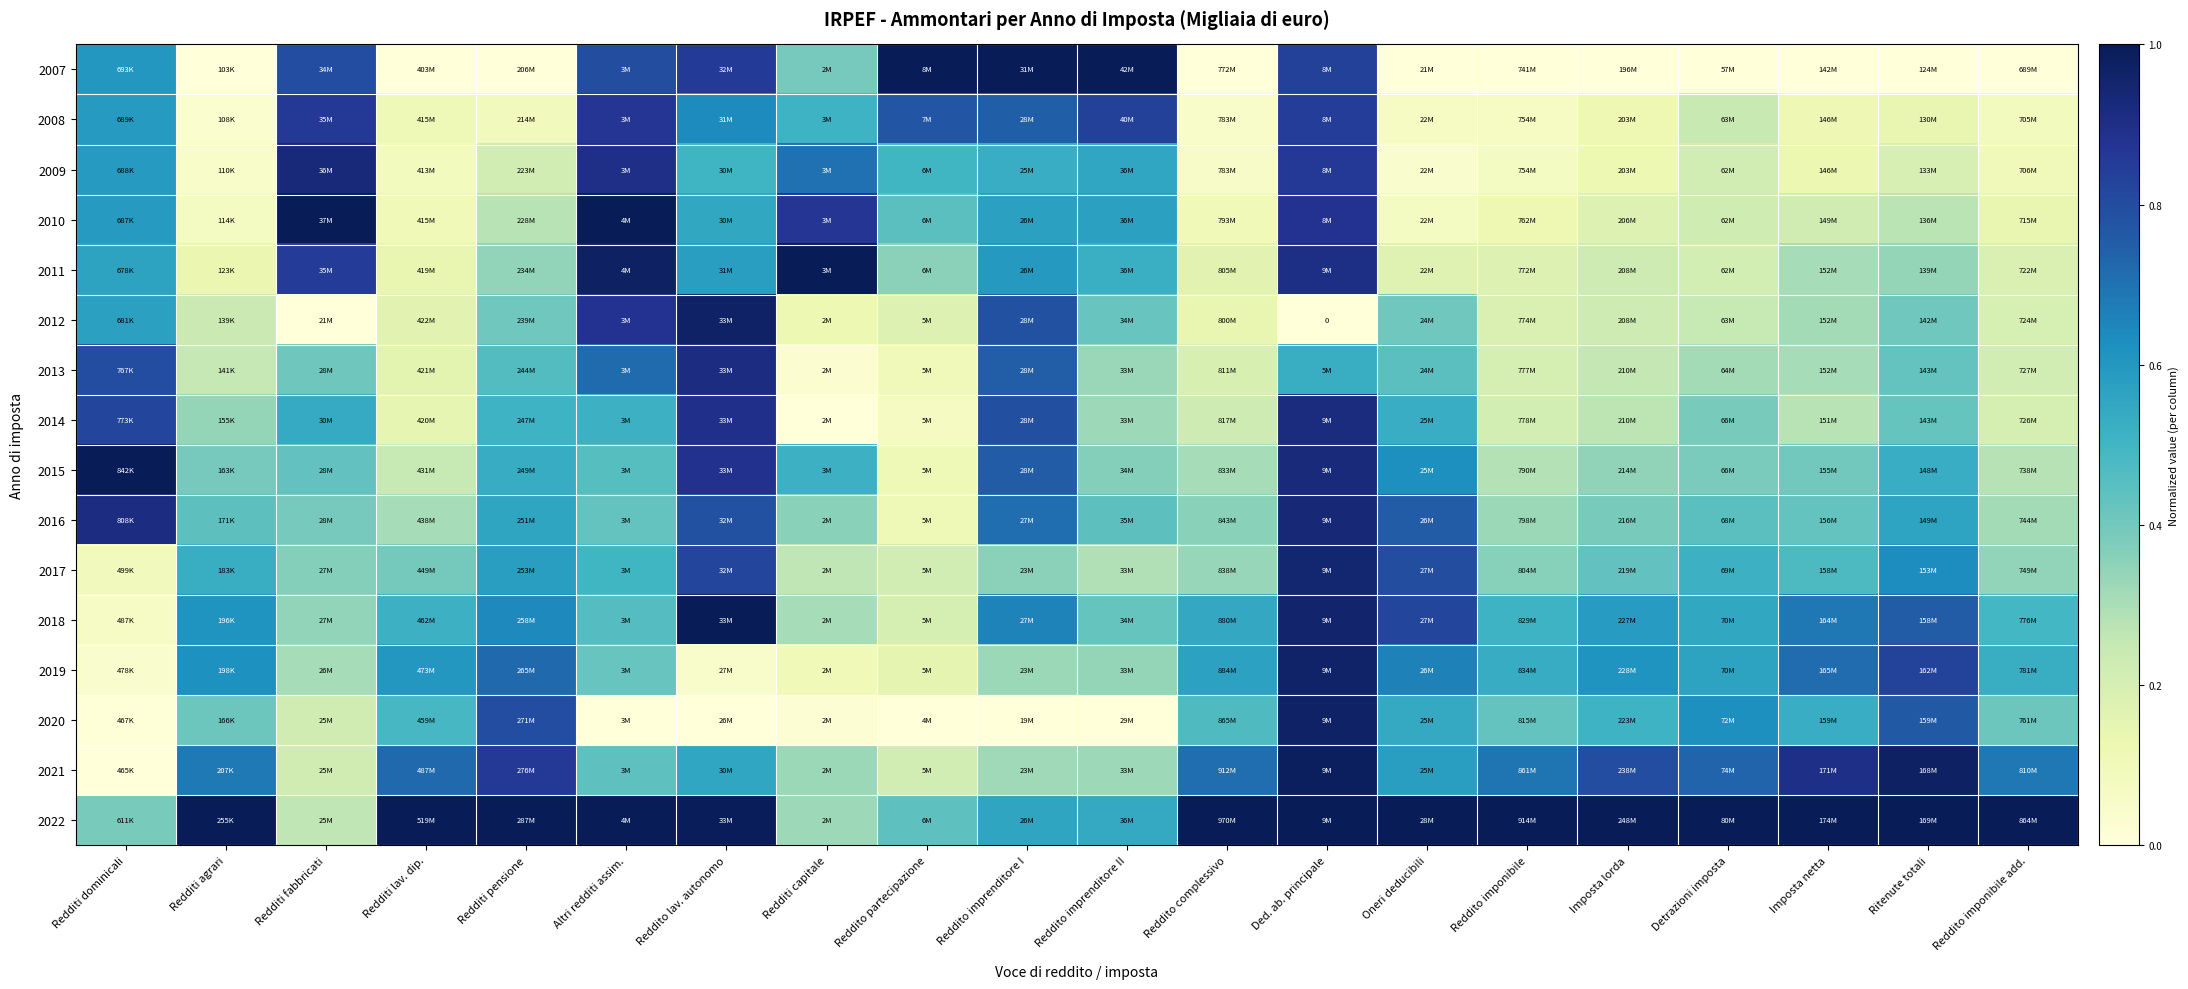

How many distinct data groups are displayed?

16